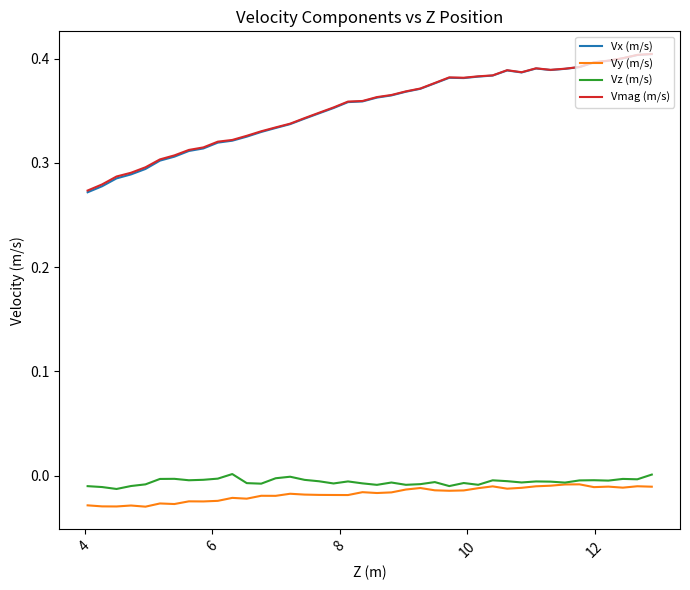

Which series has the largest range (max minus min)?

Vx (m/s)